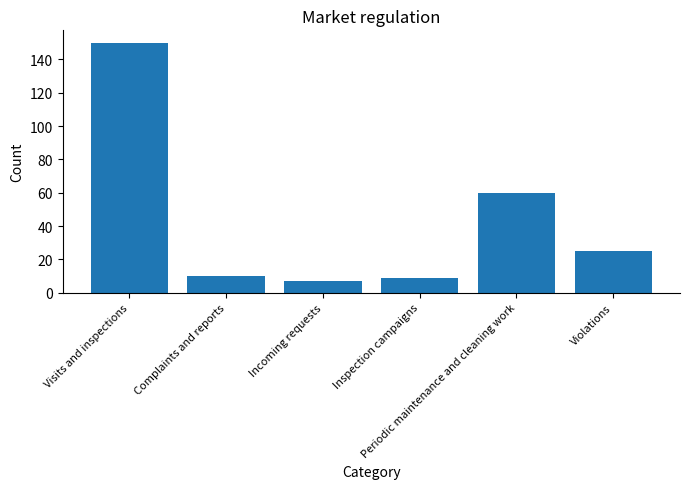

The chart shows a value of 62 at Visits and inspections. True or false?

False